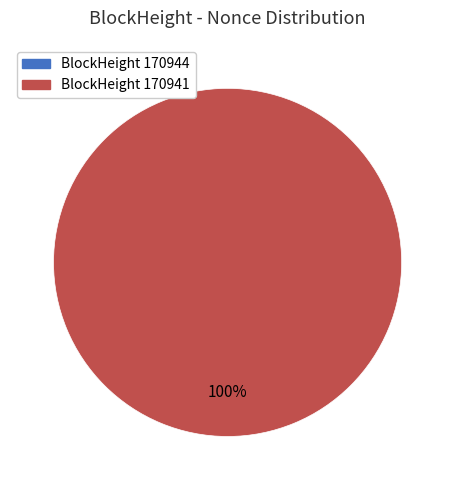

What portion of the pie excludes 170944?

100.0%